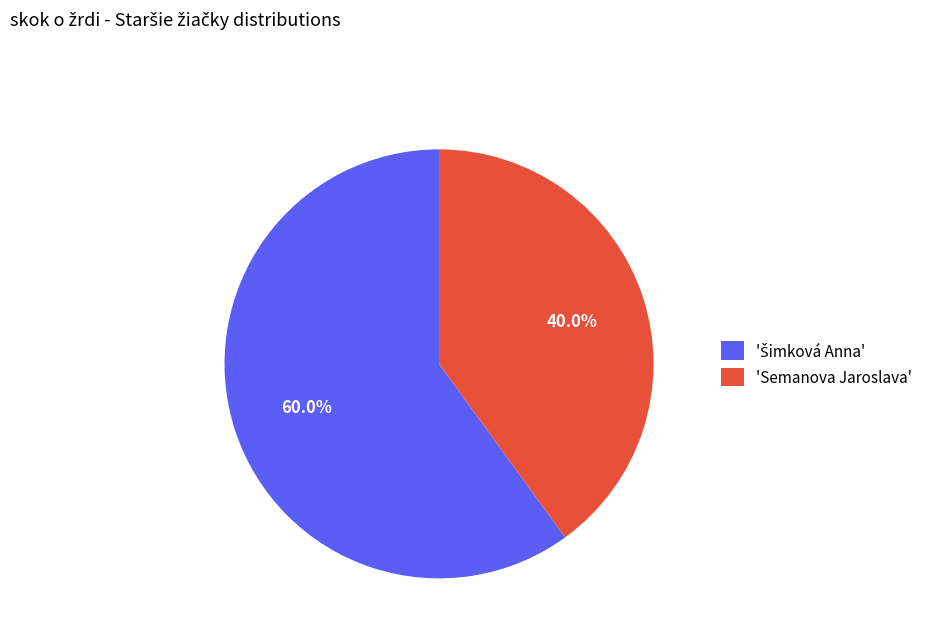

Which category has the smallest portion of the pie?

'Semanova Jaroslava'